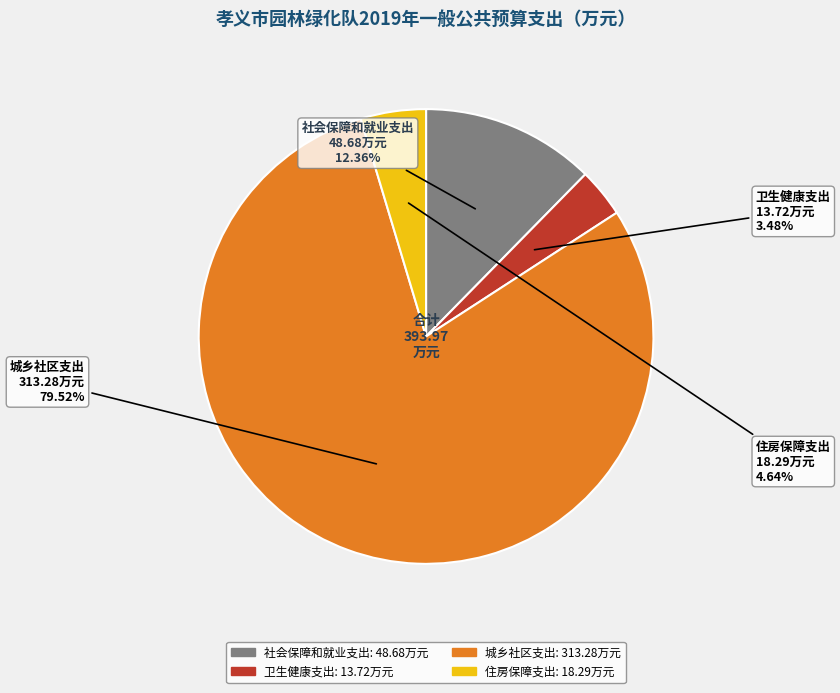

Which has a higher value, 住房保障支出 or 卫生健康支出?

住房保障支出